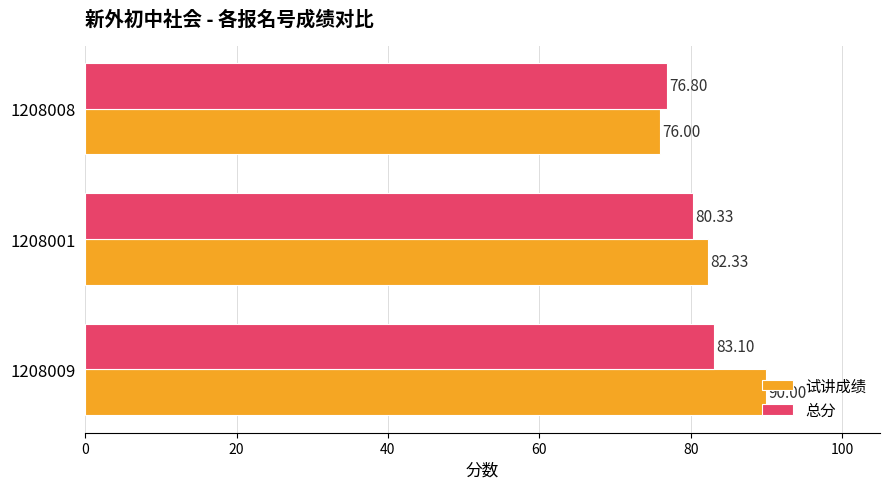

Count the 试讲成绩 values in the range 76 to 90.

3